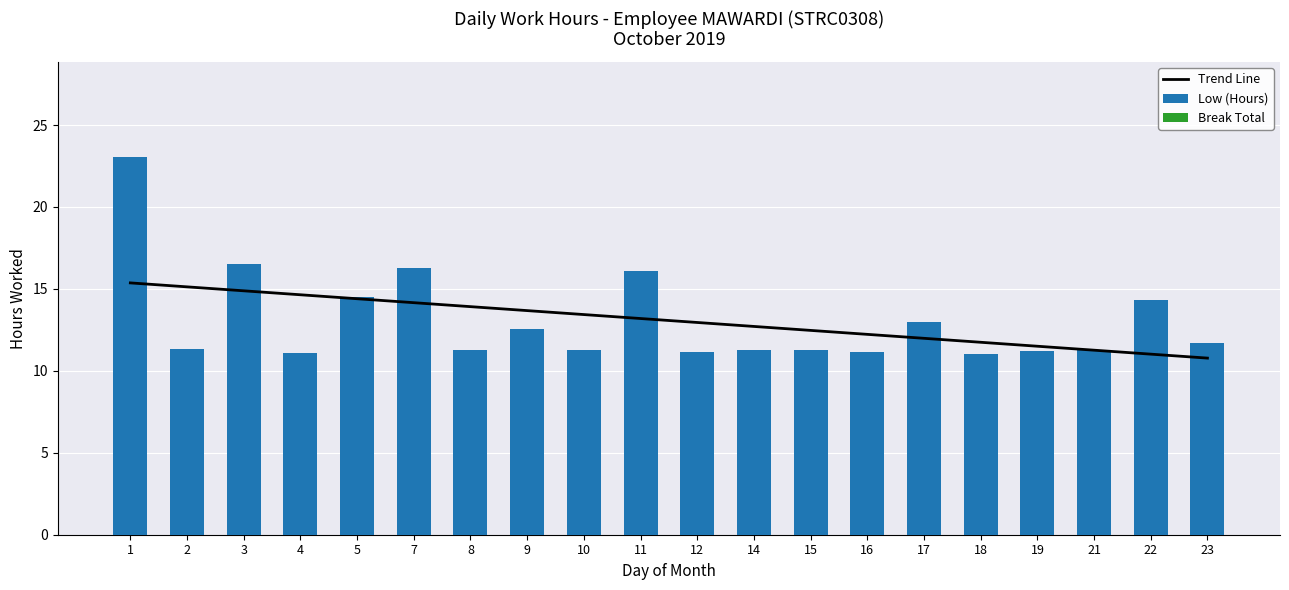

Which series has the largest range (max minus min)?

Low (Hours)